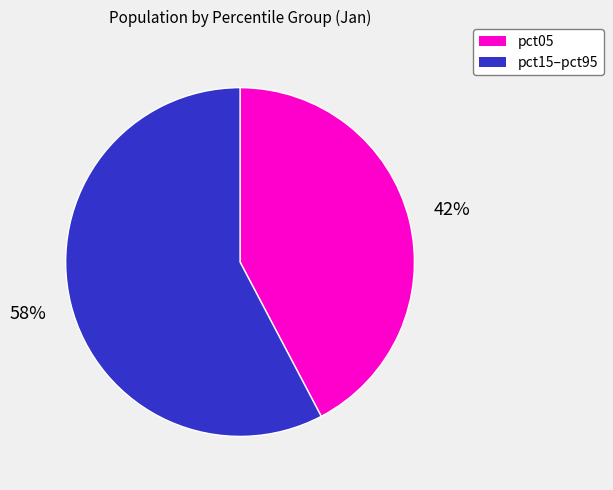

Does any single category account for the majority?

Yes